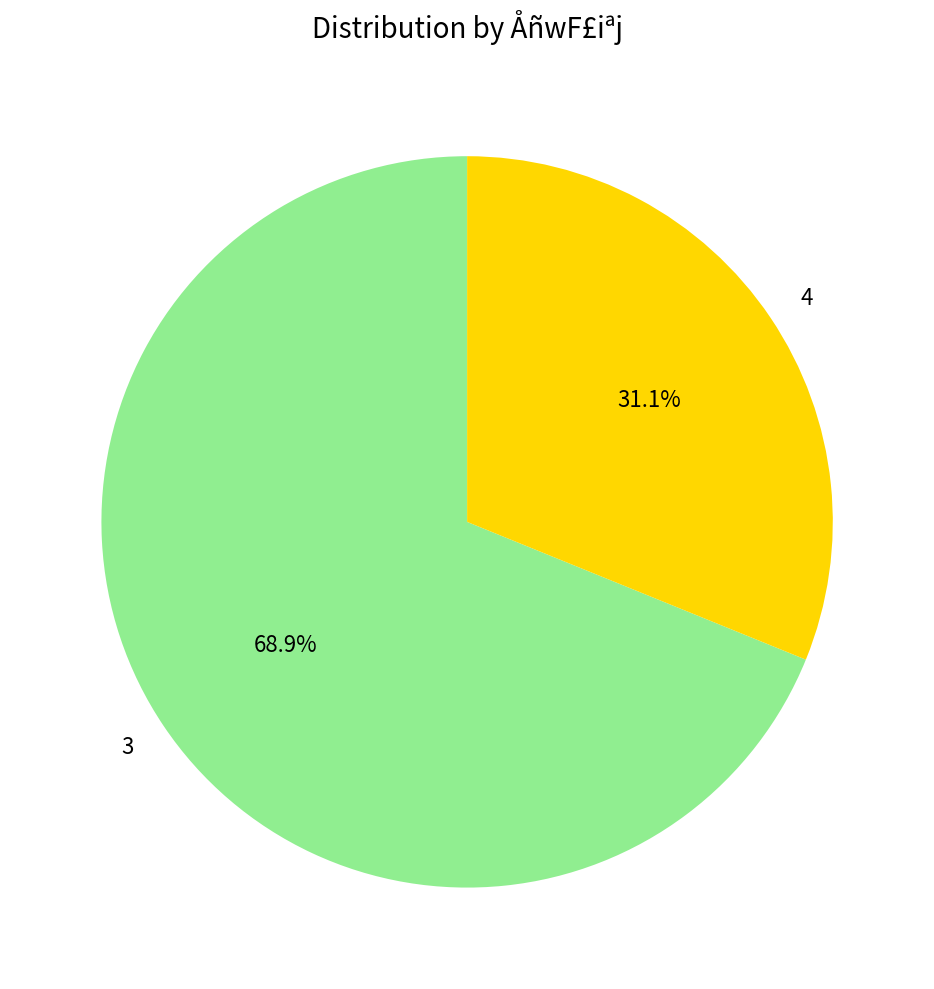

Approximately how many times larger is the value at 4 compared to 3?

0.5